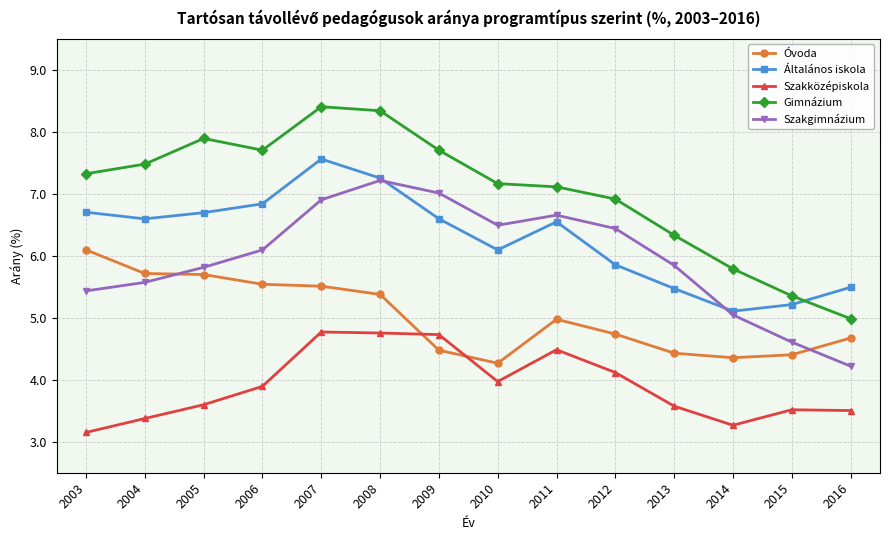

Between which two adjacent categories do Szakközépiskola and Óvoda first intersect?

2008 and 2009